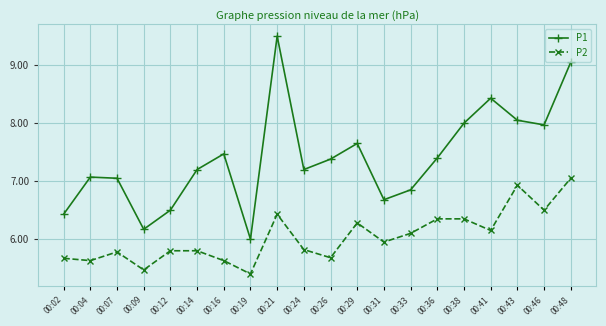

What are all the series names shown in the legend?

P1, P2